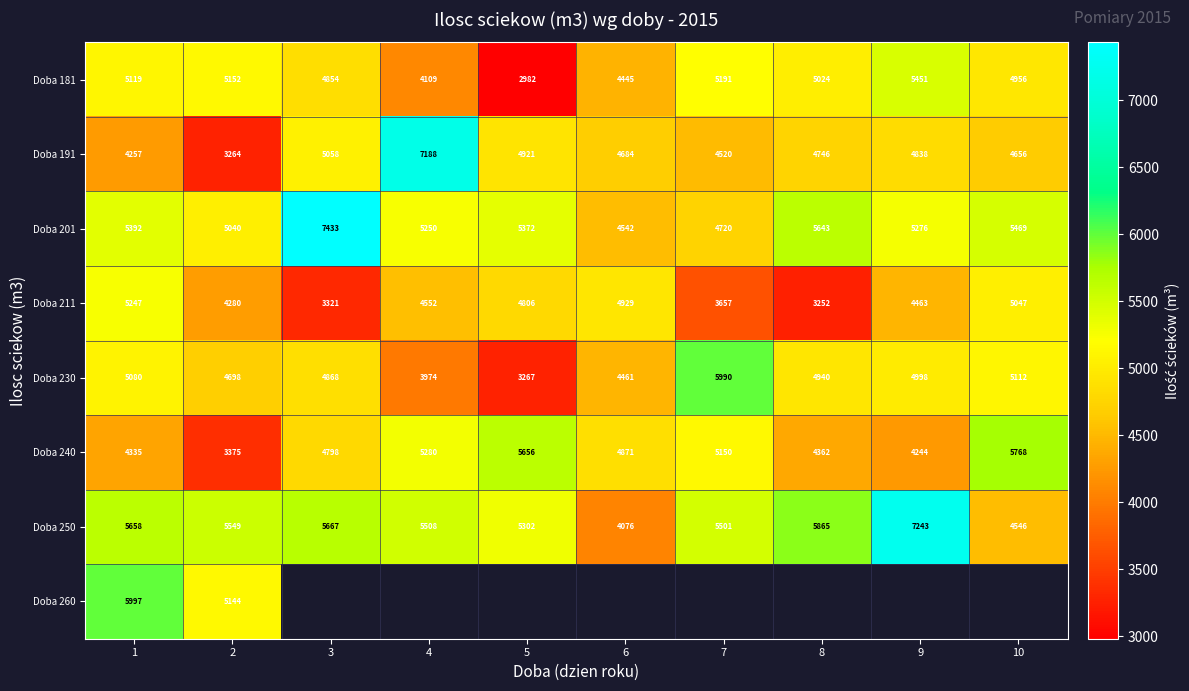

What is the average value of the Doba 250 series?

5491.5